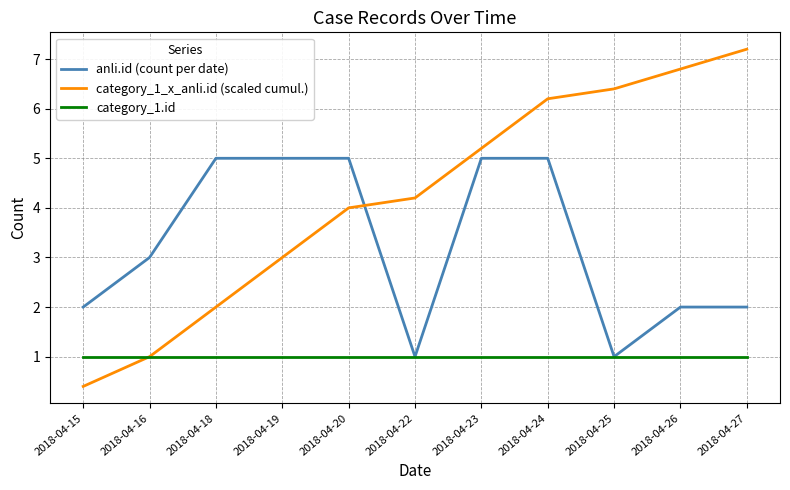

What is the difference between the category_1_x_anli.id (scaled cumul.) values at 2018-04-25 and 2018-04-24?

0.2